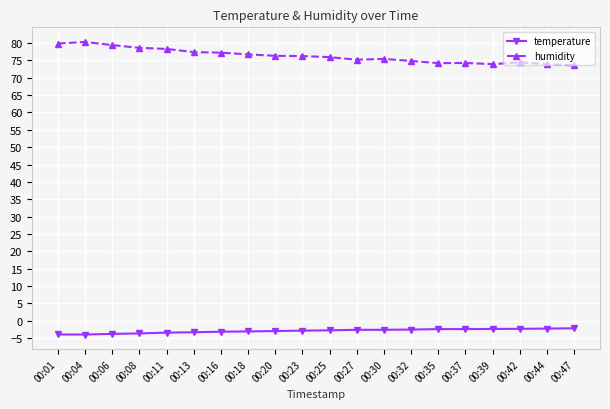

Between 00:11 and 00:42, which series saw the biggest shift?

humidity